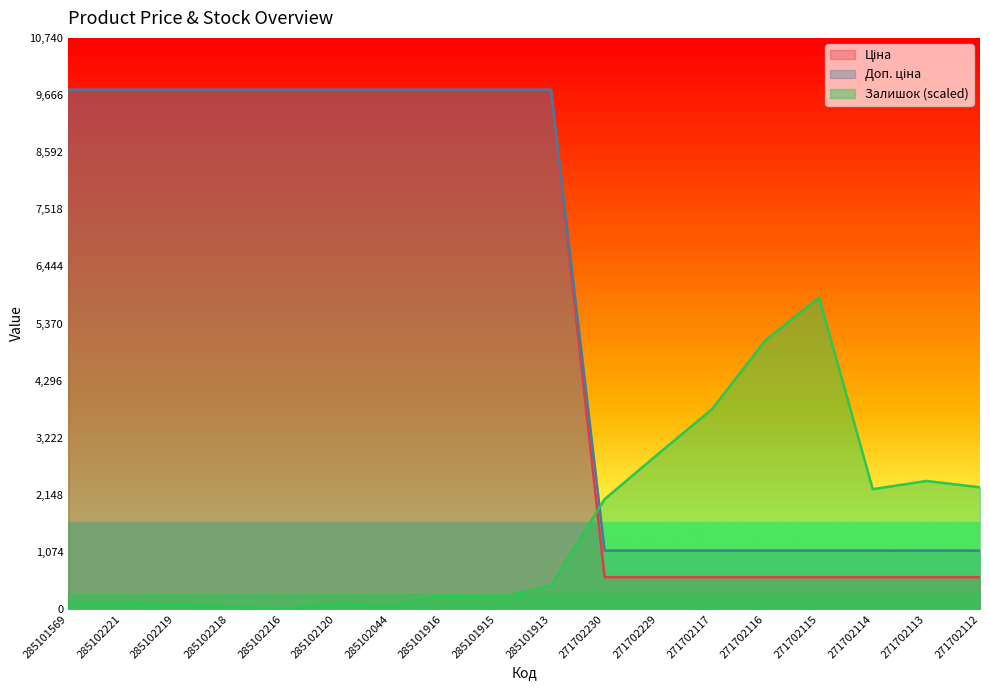

What is the spread (max minus min) of values at 271702229?

2318.9